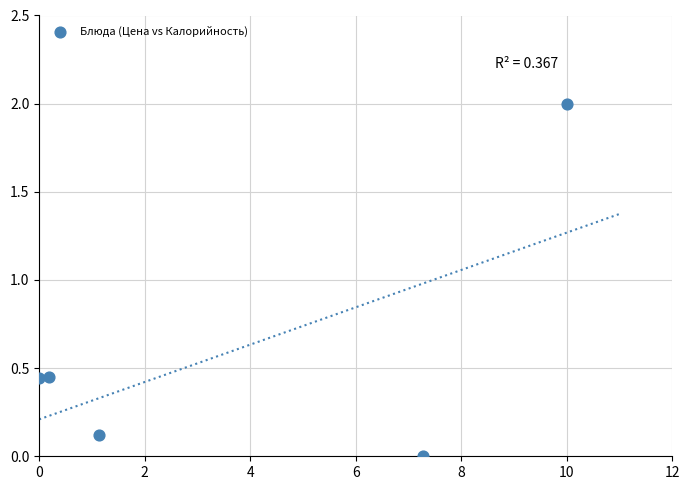

What is the range of X values (max minus min)?

10.0